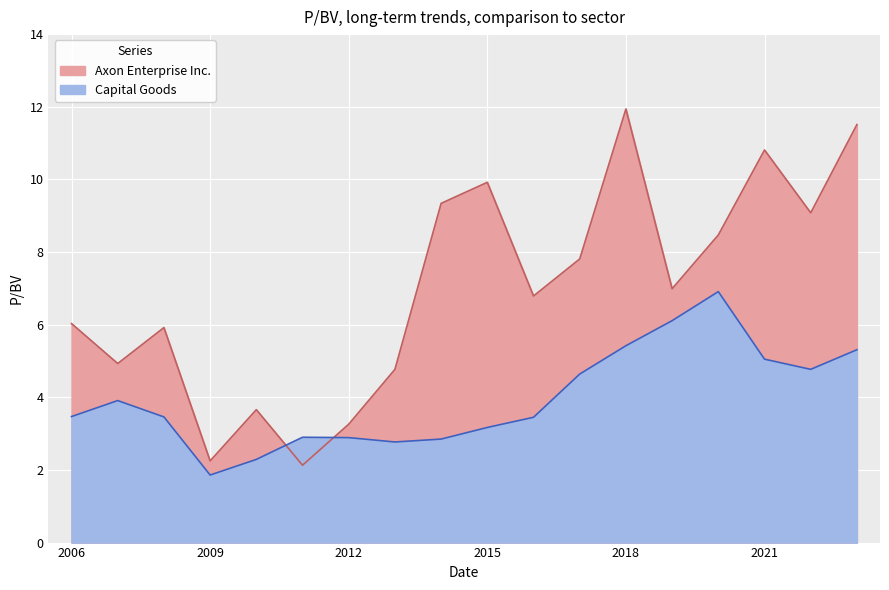

What is the average value of the Axon Enterprise Inc. series?

7.0